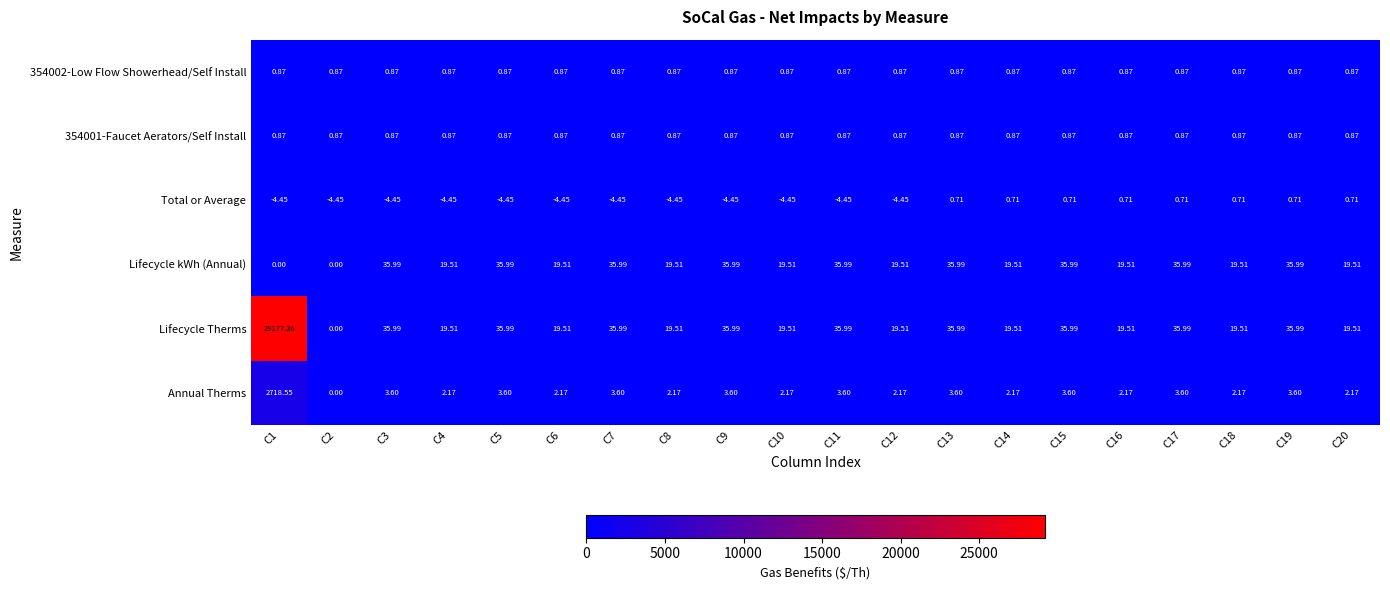

Is the value of 354001-Faucet Aerators/Self Install at C10 greater than the value of Annual Therms at C17?

No